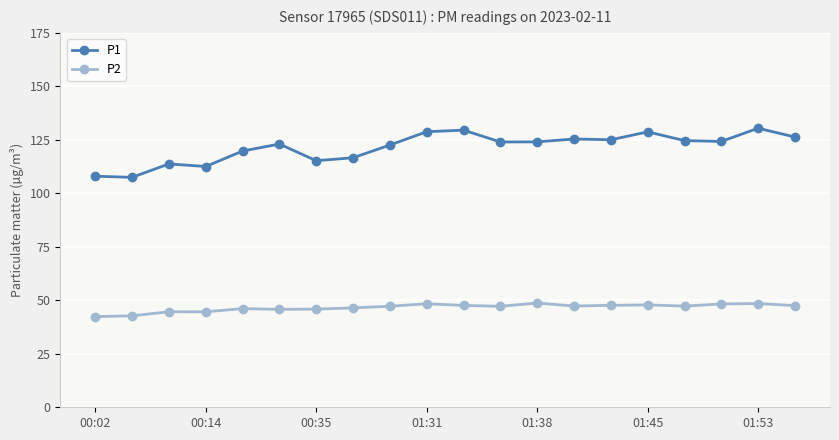

True or false: P1 and P2 intersect in this chart.

False